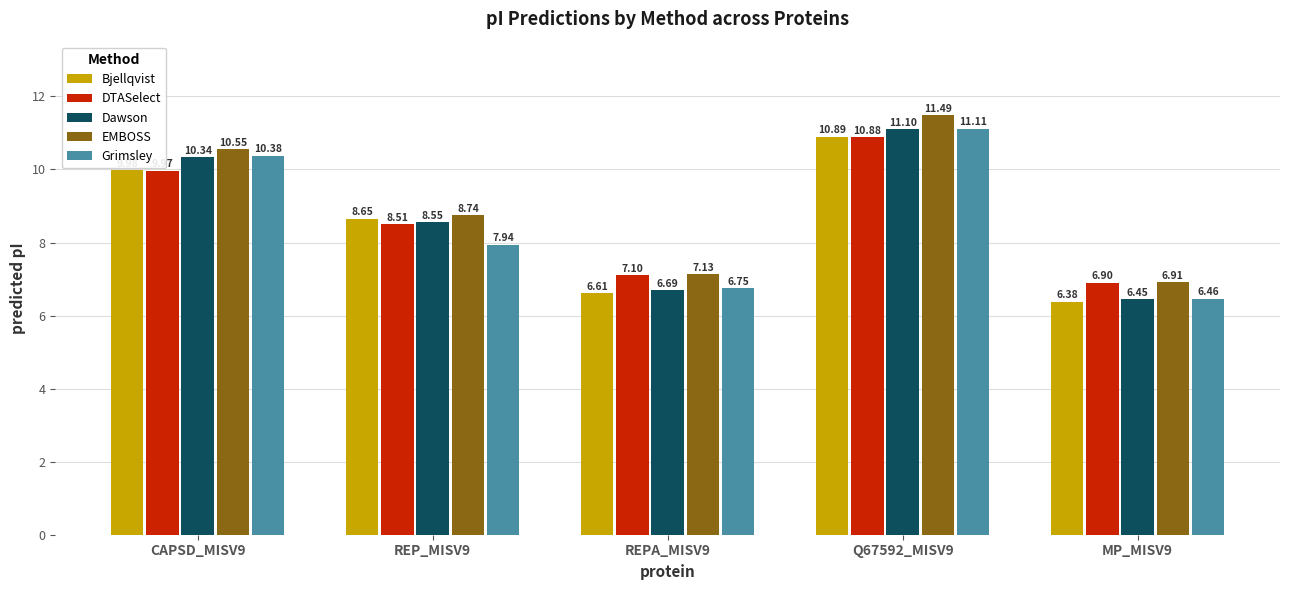

Rank the series at REP_MISV9 from lowest to highest value.

Grimsley, DTASelect, Dawson, Bjellqvist, EMBOSS